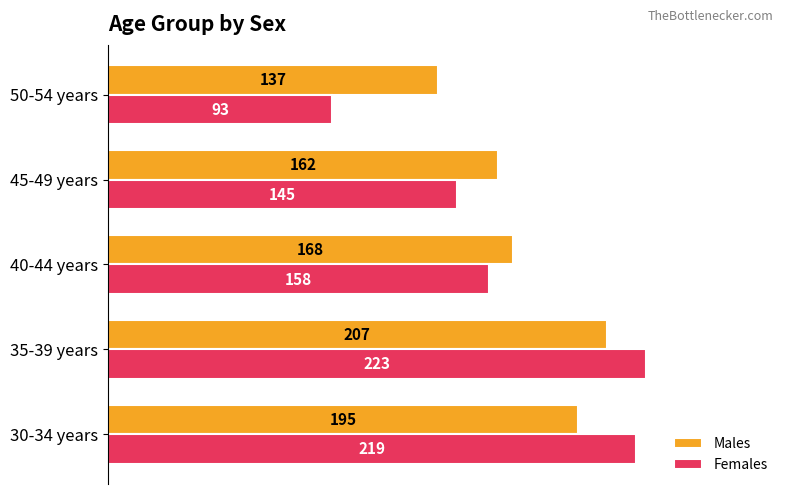

The value of Females at 35-39 years is 53. True or false?

False